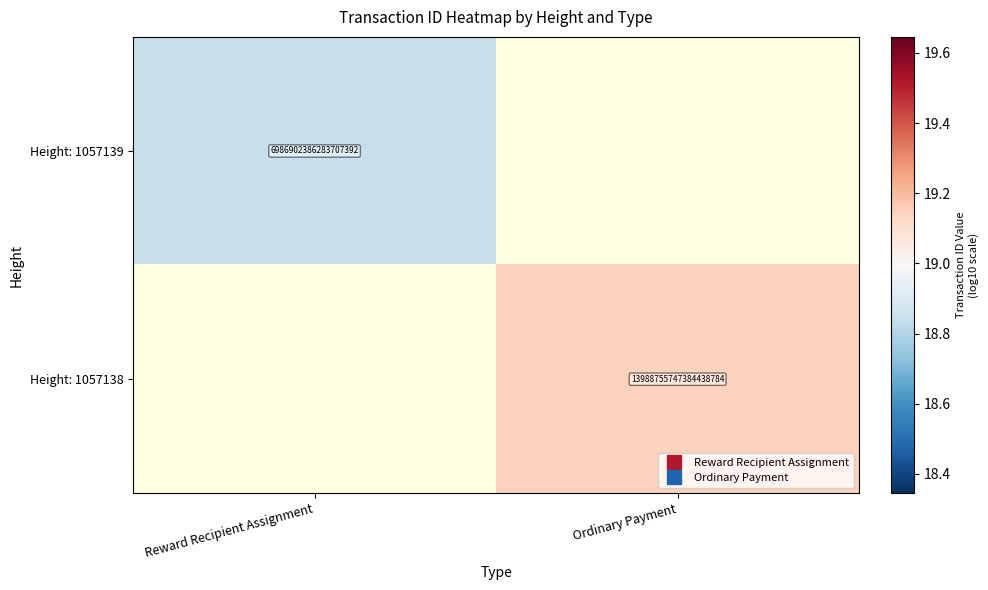

How many data points does each series have?

2